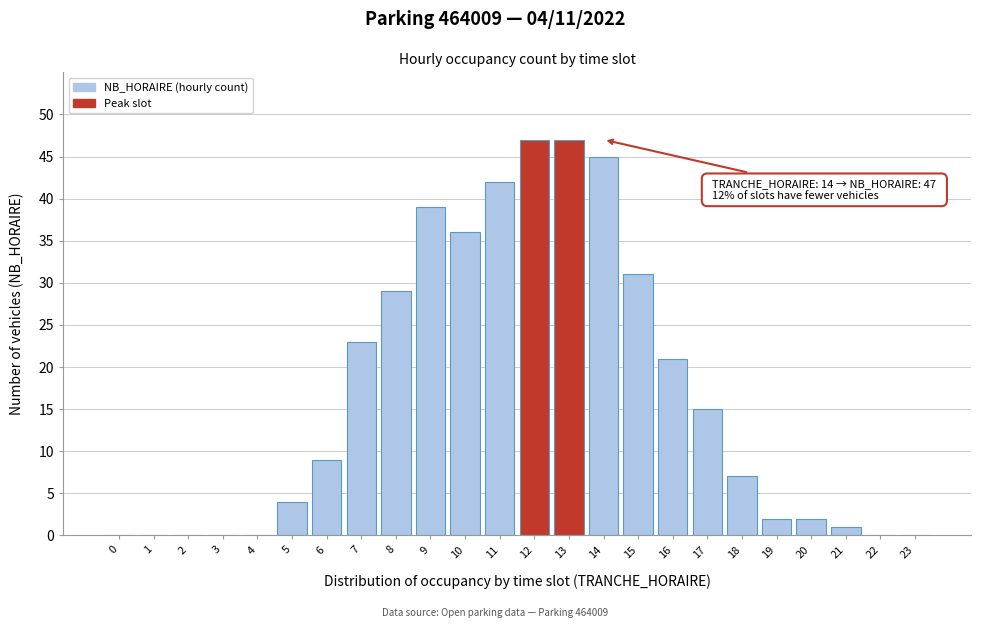

Reading left to right, what are all the values shown in this chart?

0=0	1=0	2=0	3=0	4=0	5=4	6=9	7=23	8=29	9=39	10=36	11=42	12=47	13=47	14=45	15=31	16=21	17=15	18=7	19=2	20=2	21=1	22=0	23=0